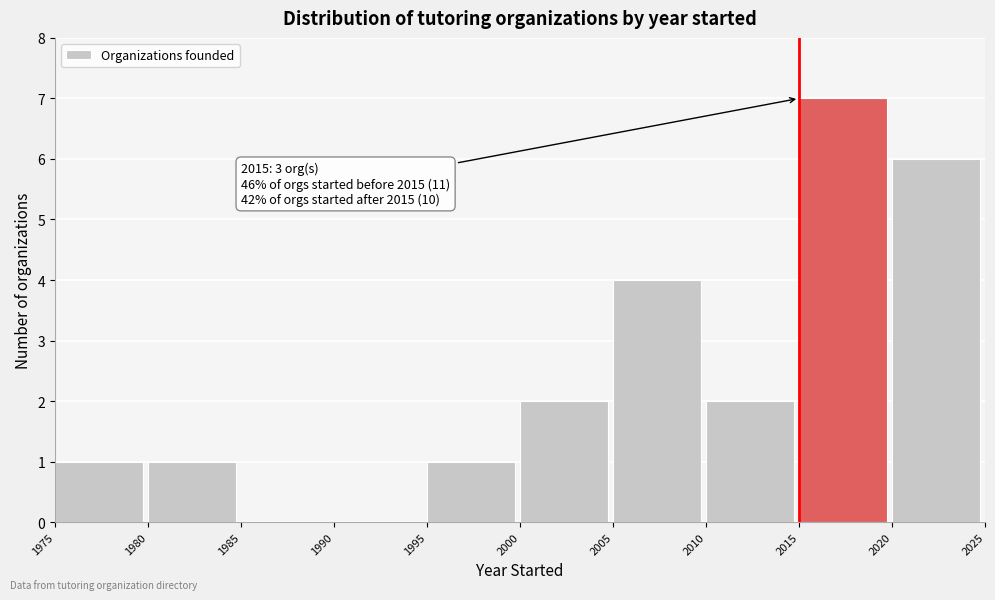

Which range on the x-axis has the tallest bar?

2015 to 2020